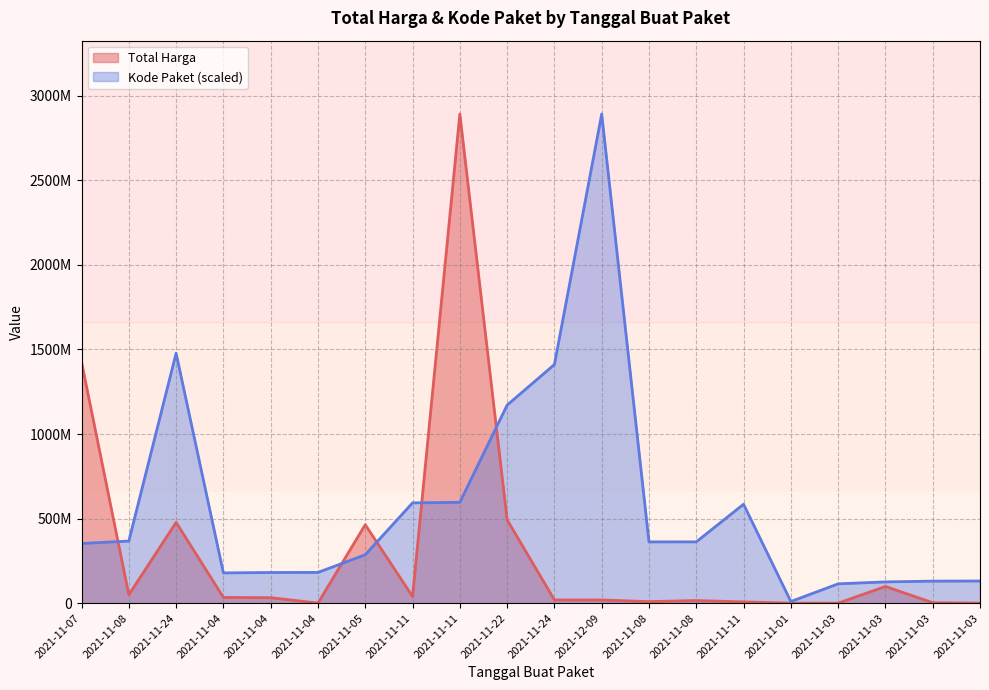

What is the label of the 17th point from the right?

2021-11-04